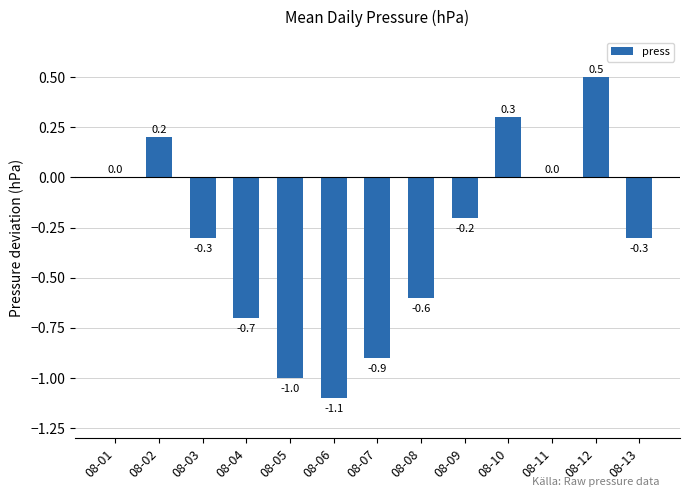

What is the sum of all values?

-4.1